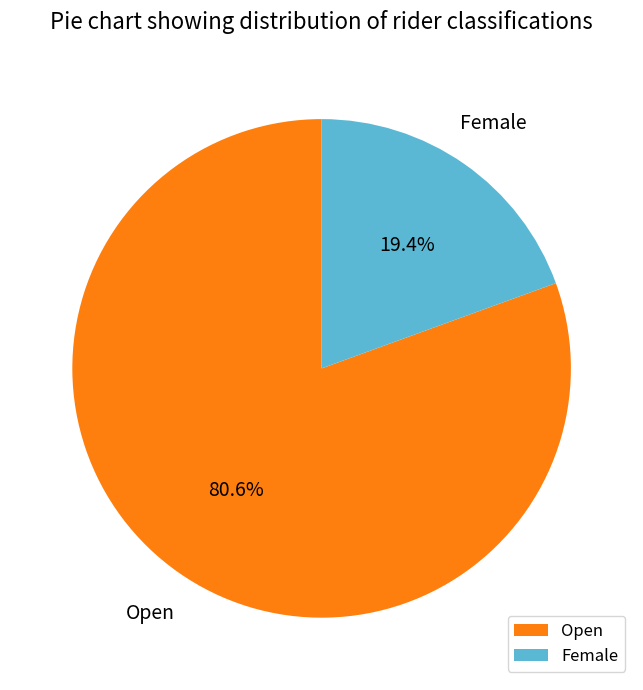

Which category accounts for the majority?

Open